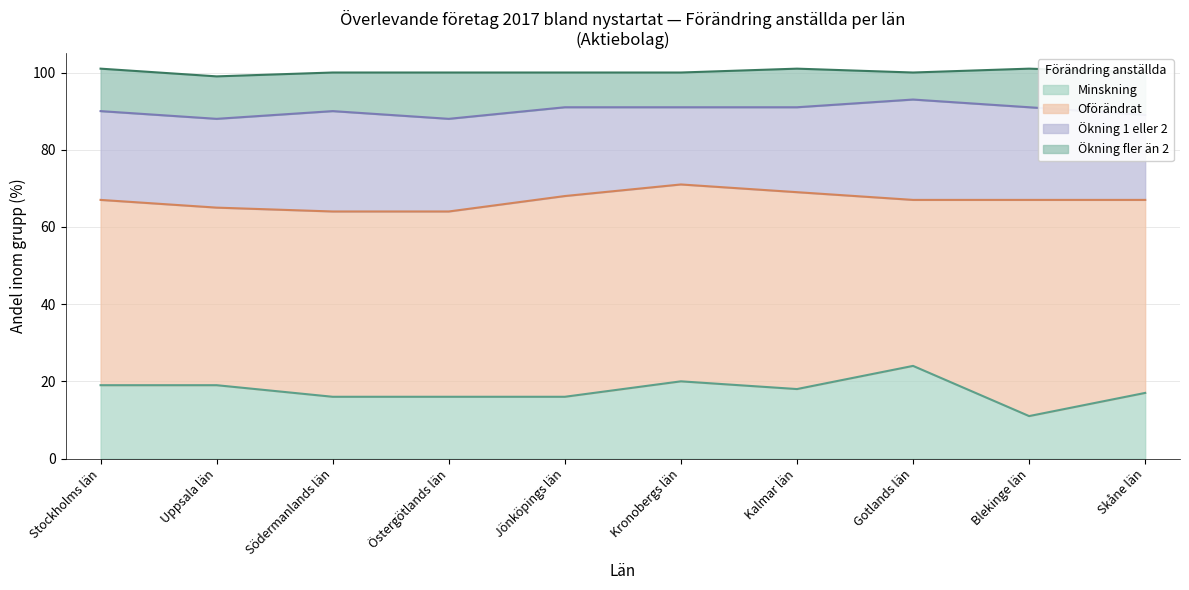

Where does the Ökning fler än 2 series first go above 10?

Stockholms län